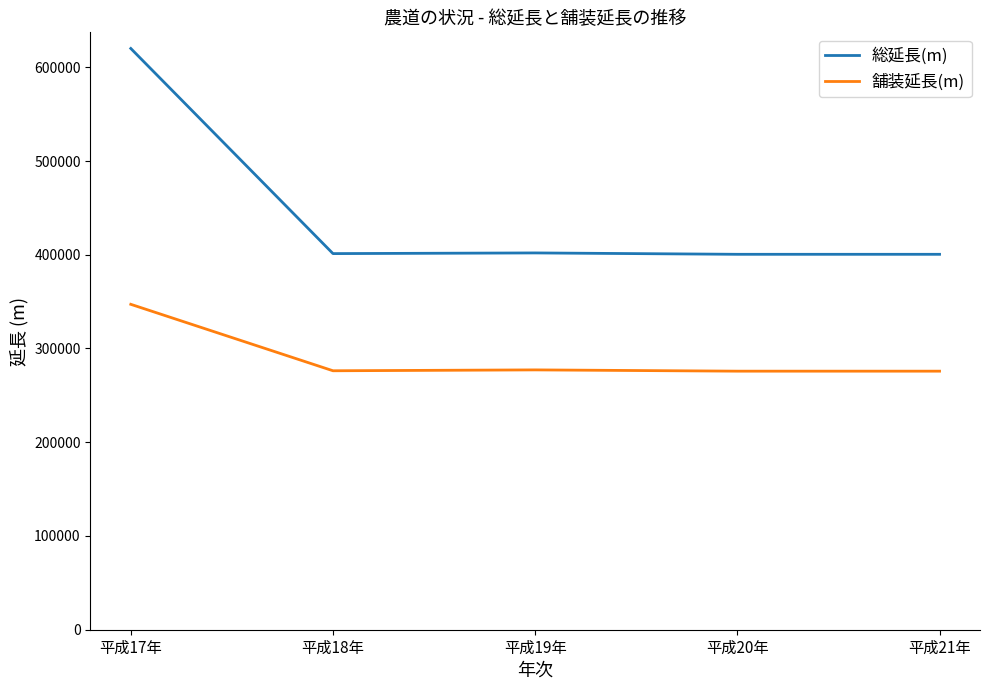

At 平成17年, list the series in order from largest to smallest.

総延長(m), 舗装延長(m)